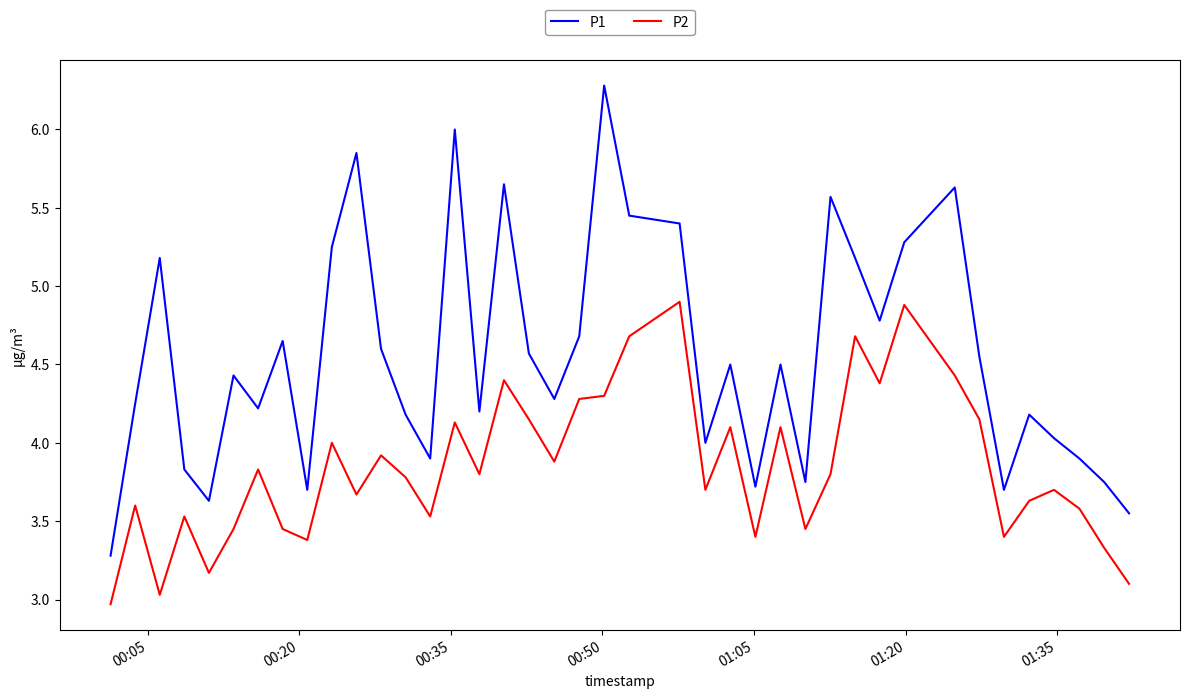

What is the difference between the maximum and minimum values in the P2 series?

1.9